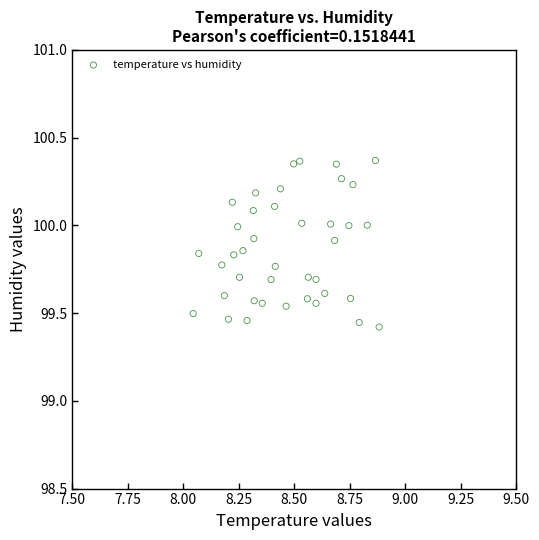

What is the range of Y values (max minus min)?

0.9